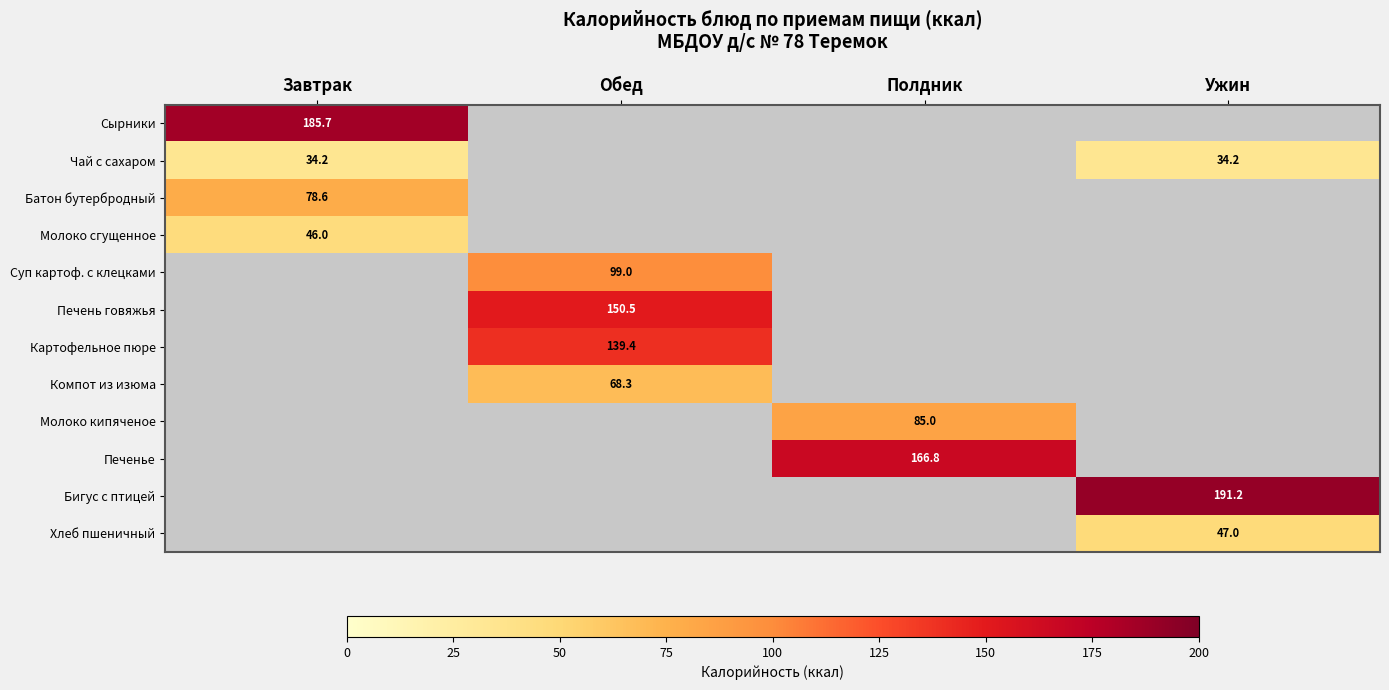

Is the value of Печенье at Полдник greater than the value of Молоко кипяченое at Полдник?

Yes